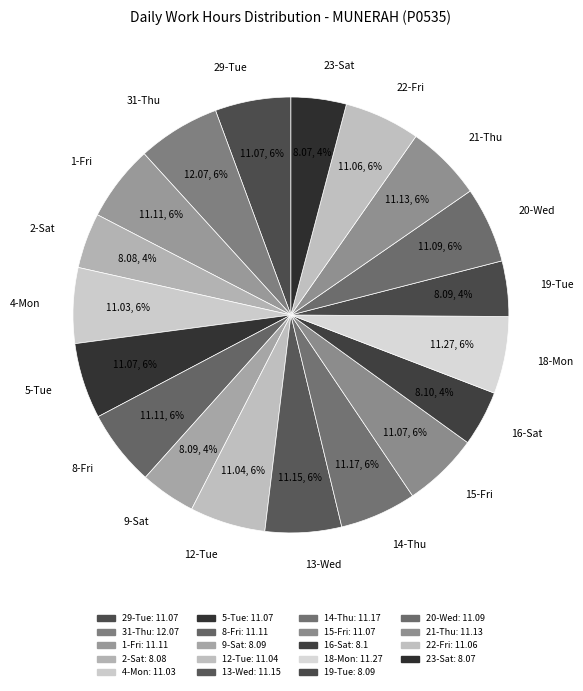

Is it true that 2-Sat is 4% of the pie?

True